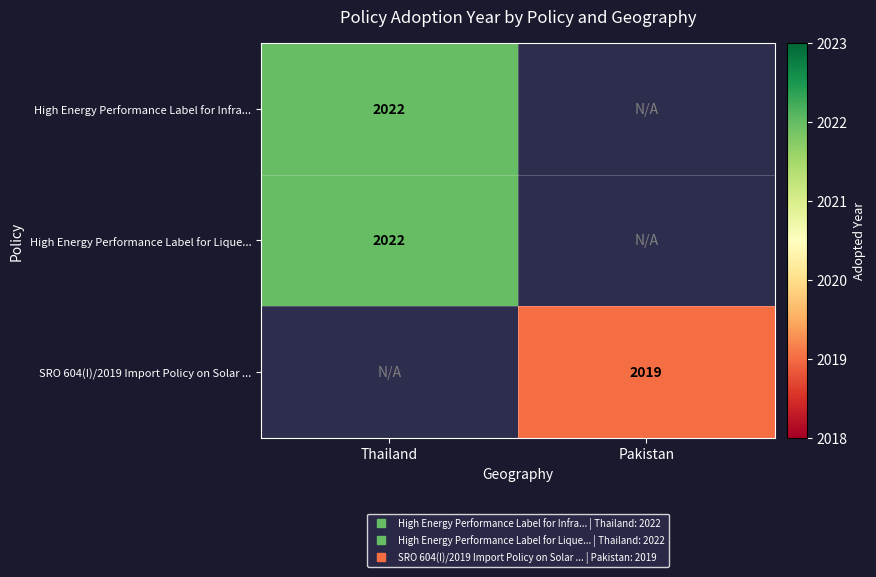

Is the value of High Energy Performance Label for Infra... at Pakistan greater than the value of High Energy Performance Label for Lique... at Pakistan?

No